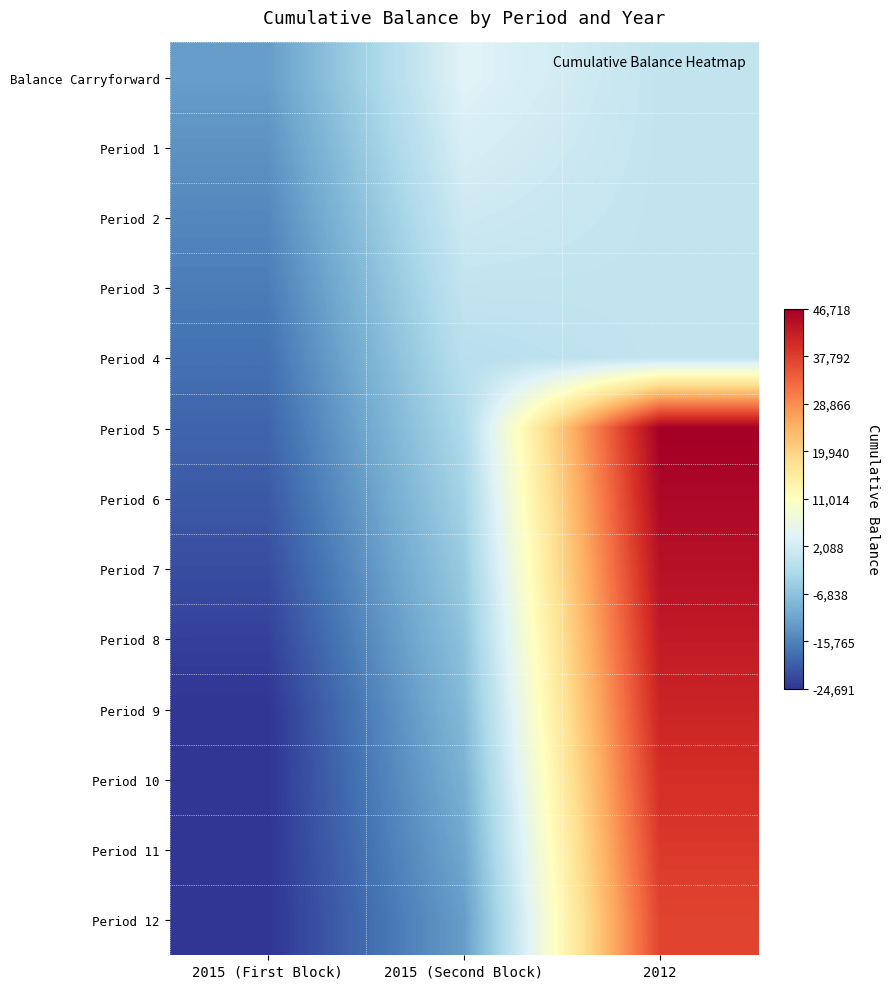

Which series changed the most between 2015 (First Block) and 2012?

Period 5